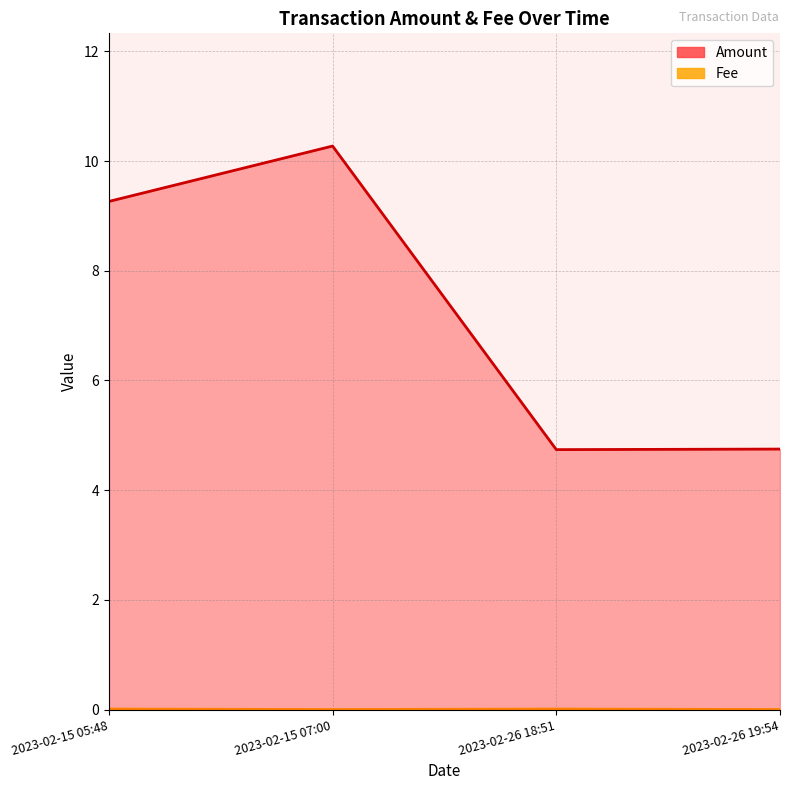

What is the highest value of the Amount series?

10.3